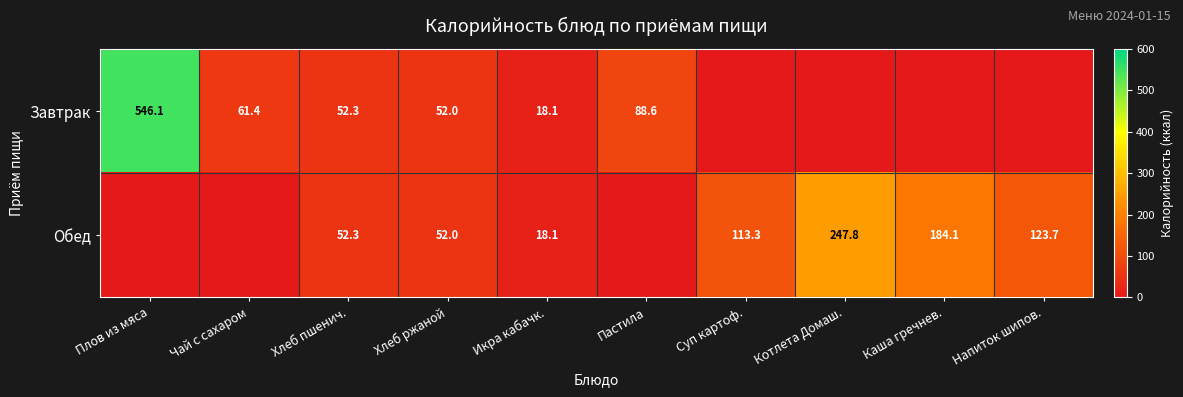

Is it true that Обед equals 26.9 at Икра кабачк.?

False